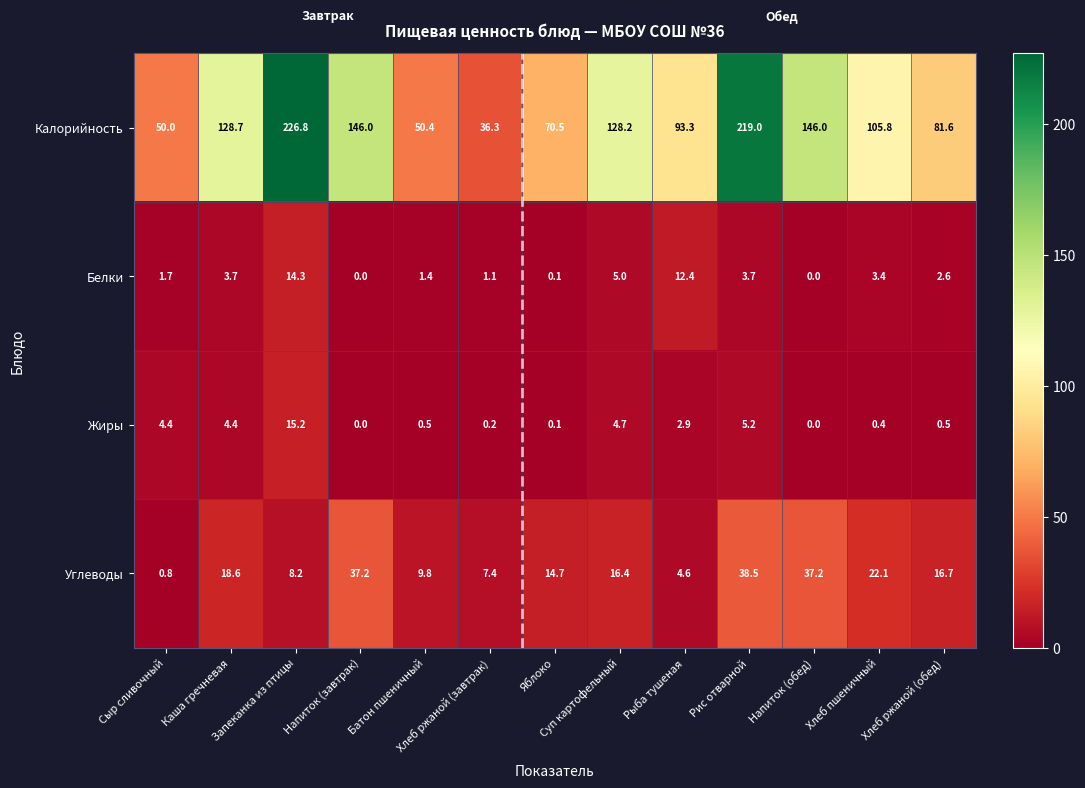

Rank the series at Рыба тушеная from highest to lowest value.

Калорийность, Белки, Углеводы, Жиры